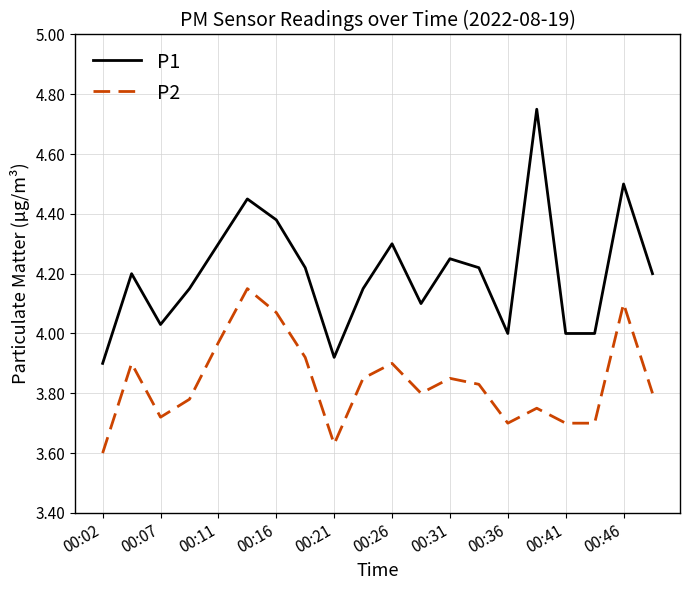

True or false: P2 and P1 cross at least once.

False